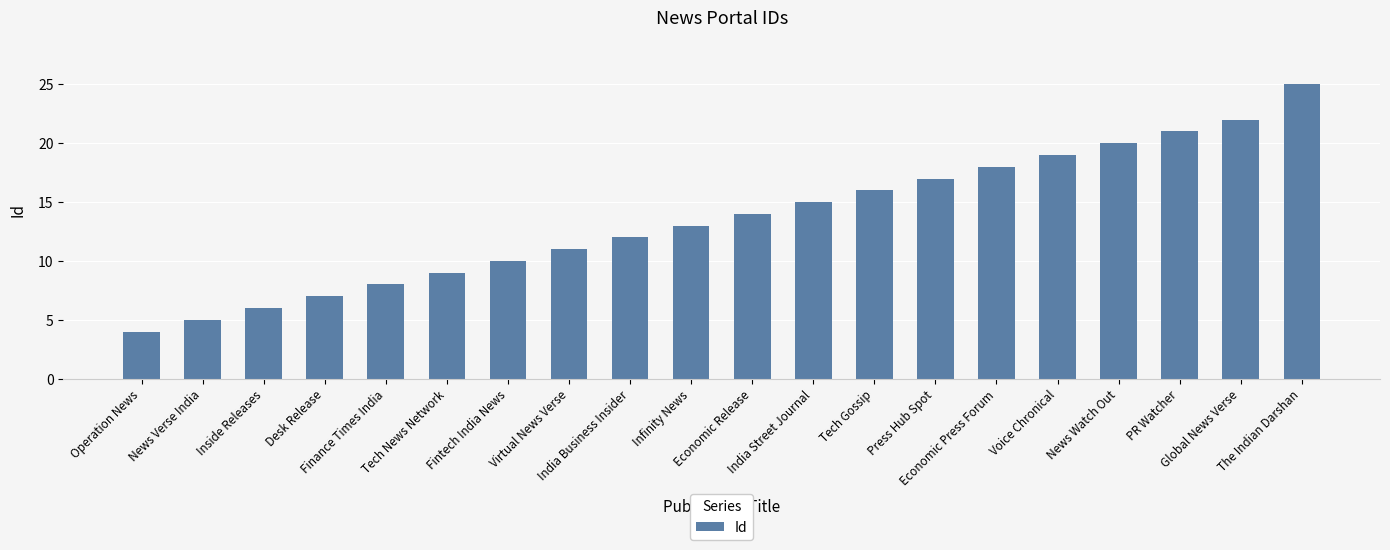

Reading right to left, transcribe all the data shown in this chart.

25	22	21	20	19	18	17	16	15	14	13	12	11	10	9	8	7	6	5	4